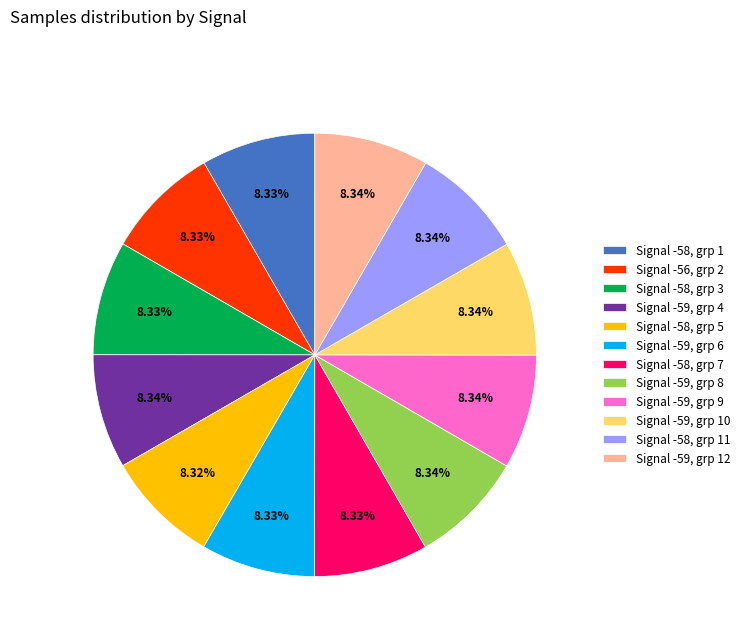

Do Signal -58, grp 3 and Signal -59, grp 12 together represent more than half of the pie?

No